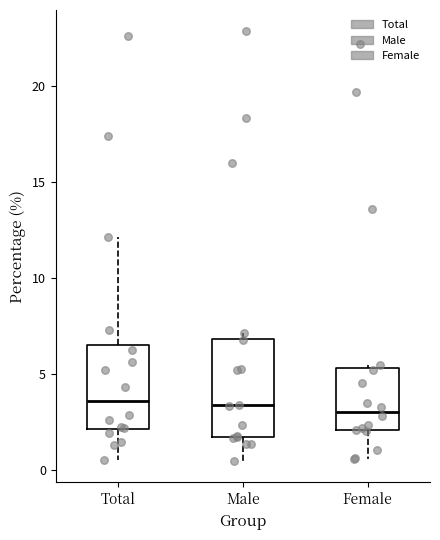

Where does the median line of the box for Total sit on the y-axis? The values are not printed on the chart, so give them approximately, as read against the axis.

3.5